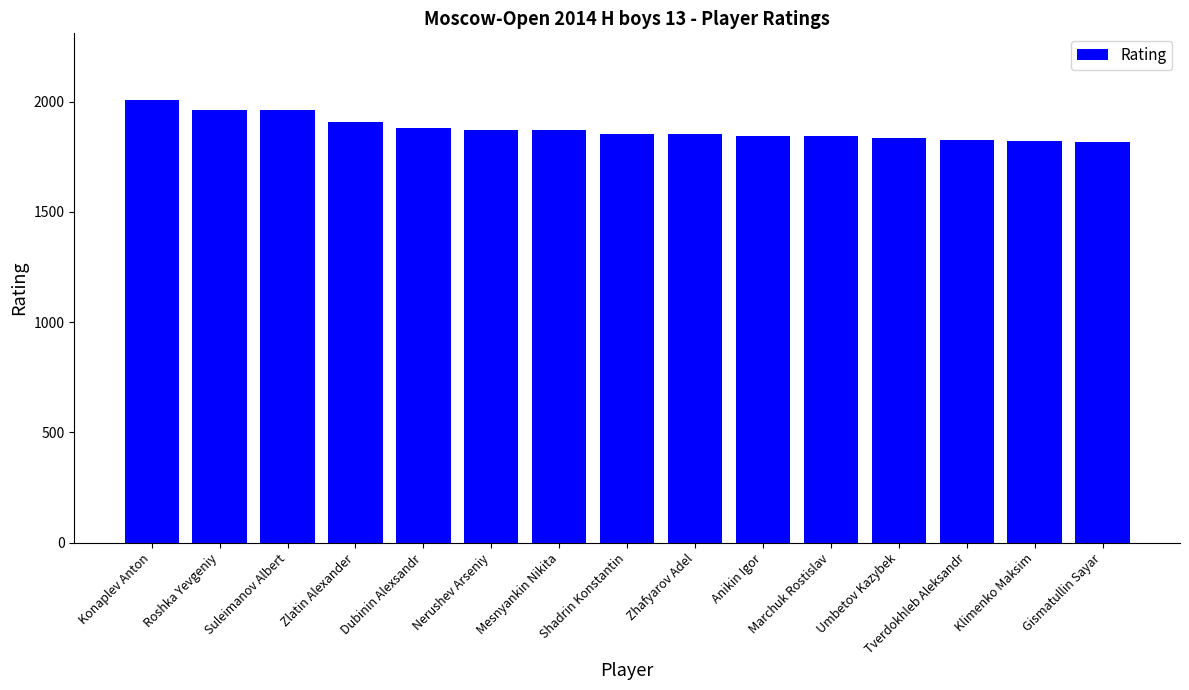

What is the difference between the values at Suleimanov Albert and Tverdokhleb Aleksandr?

135